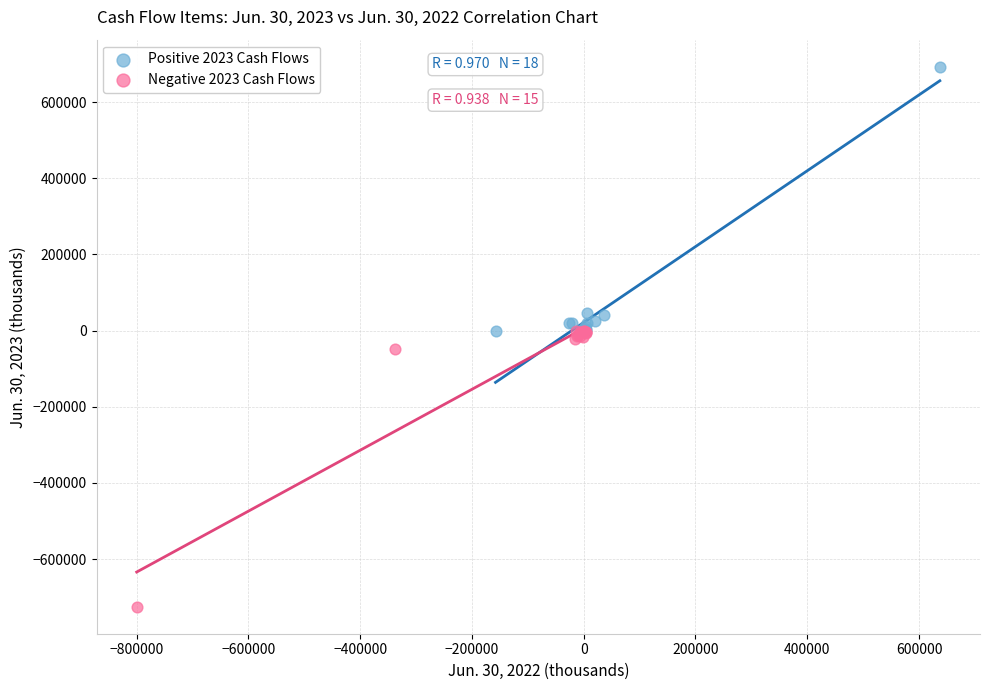

Which series has the largest Y range (max minus min)?

Negative 2023 Cash Flows